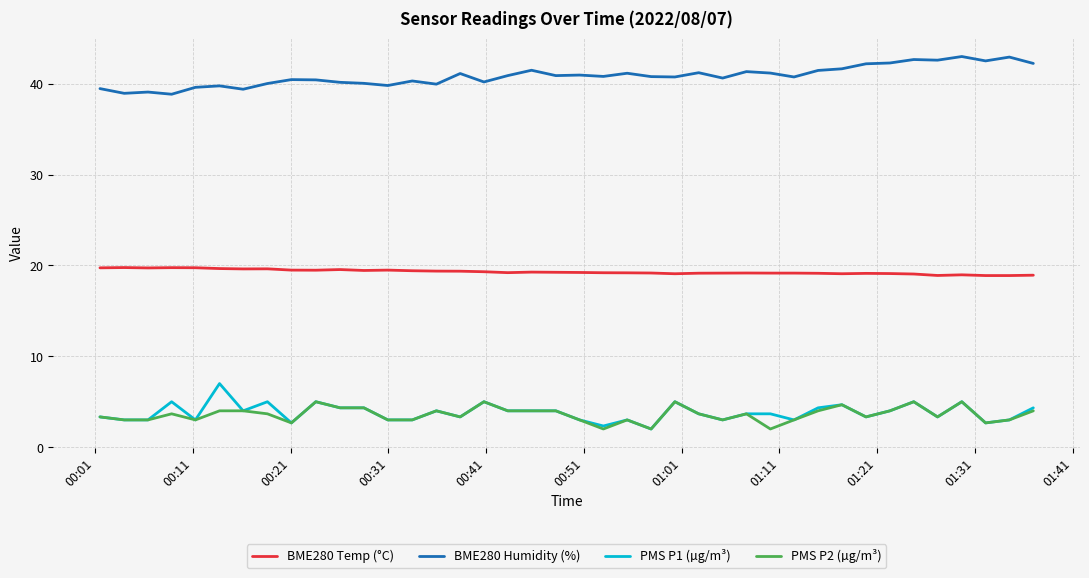

What is the maximum value shown in the chart?

43.0